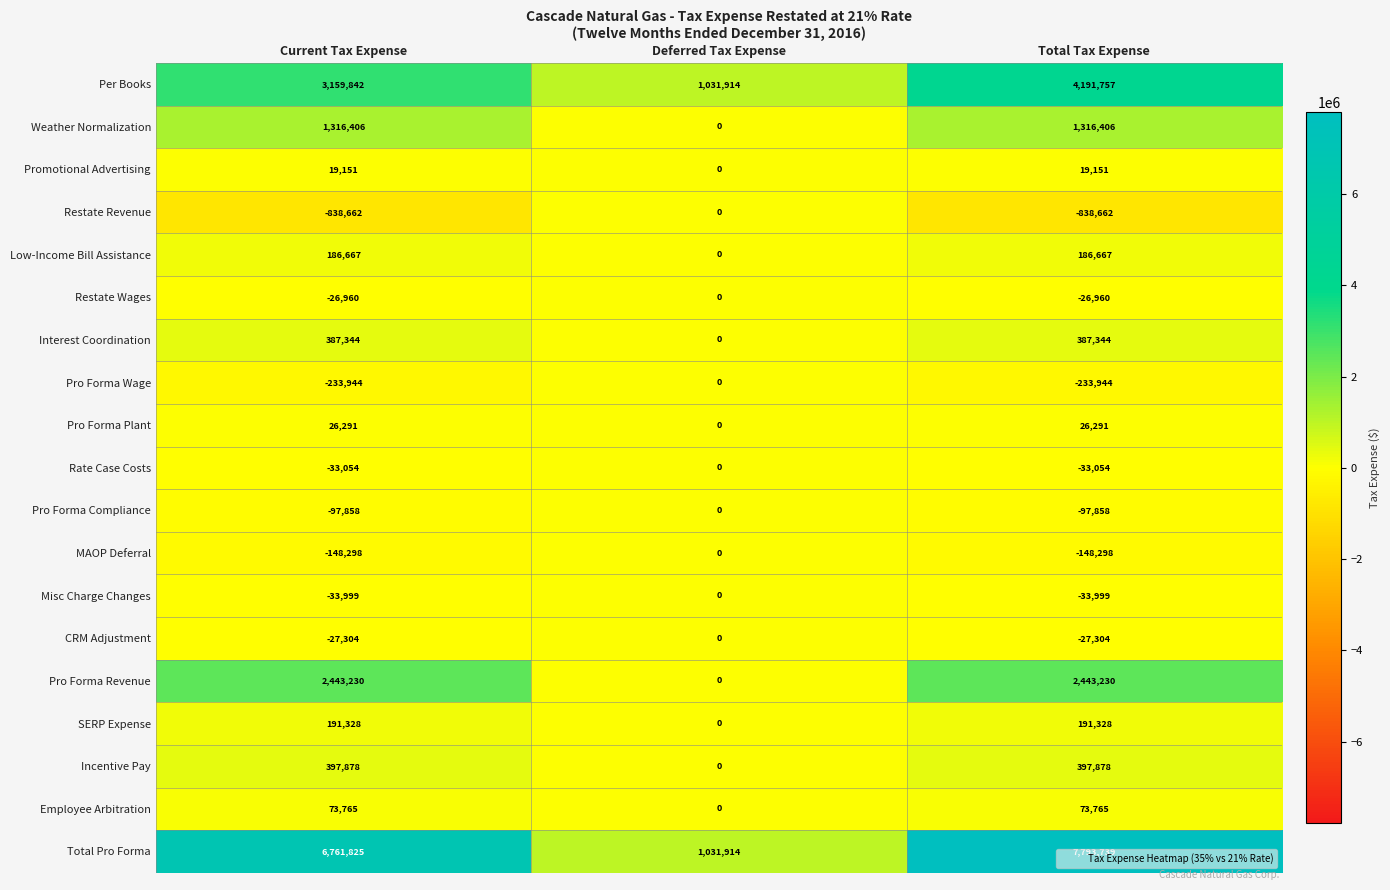

Between Current Tax Expense and Deferred Tax Expense, which series saw the biggest shift?

Total Pro Forma